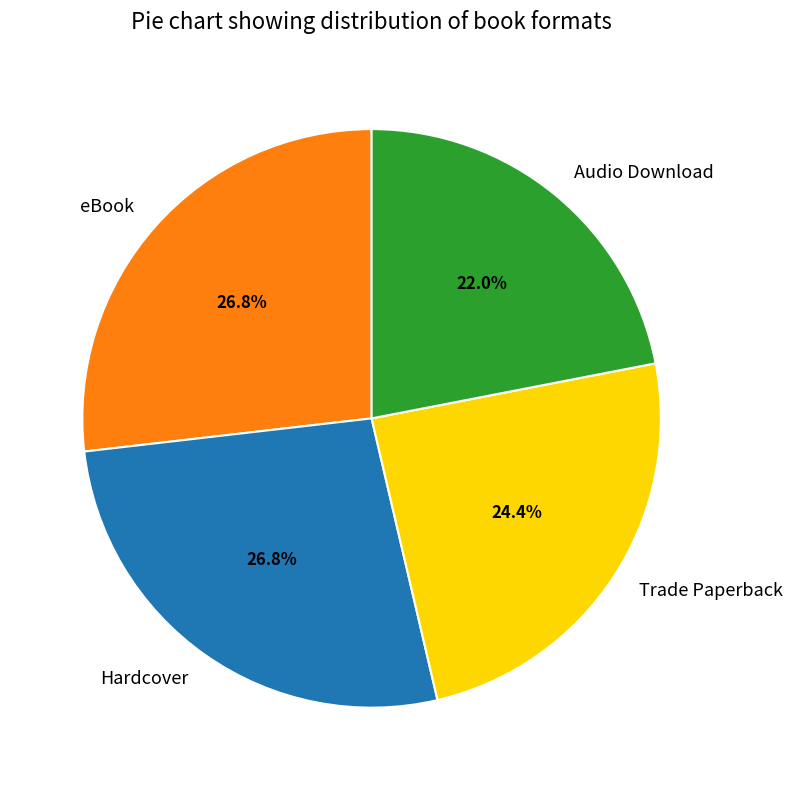

What is the ratio of the value at Trade Paperback to the value at eBook?

0.9